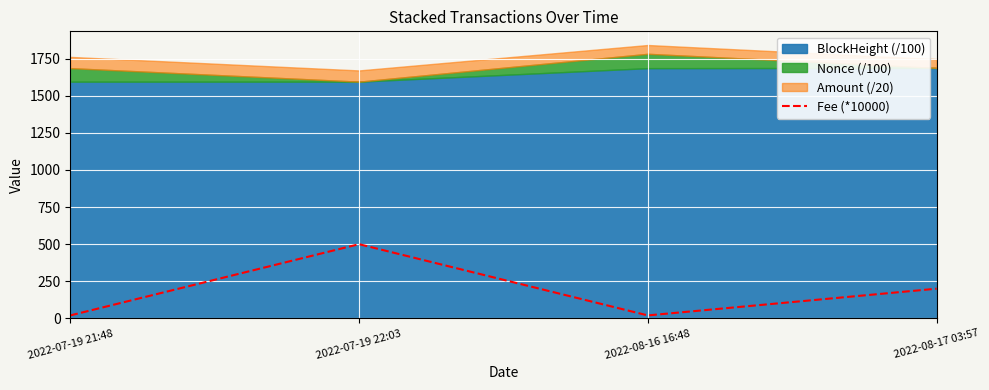

Is it true that Fee (*10000) equals 321 at 2022-08-17 03:57?

False